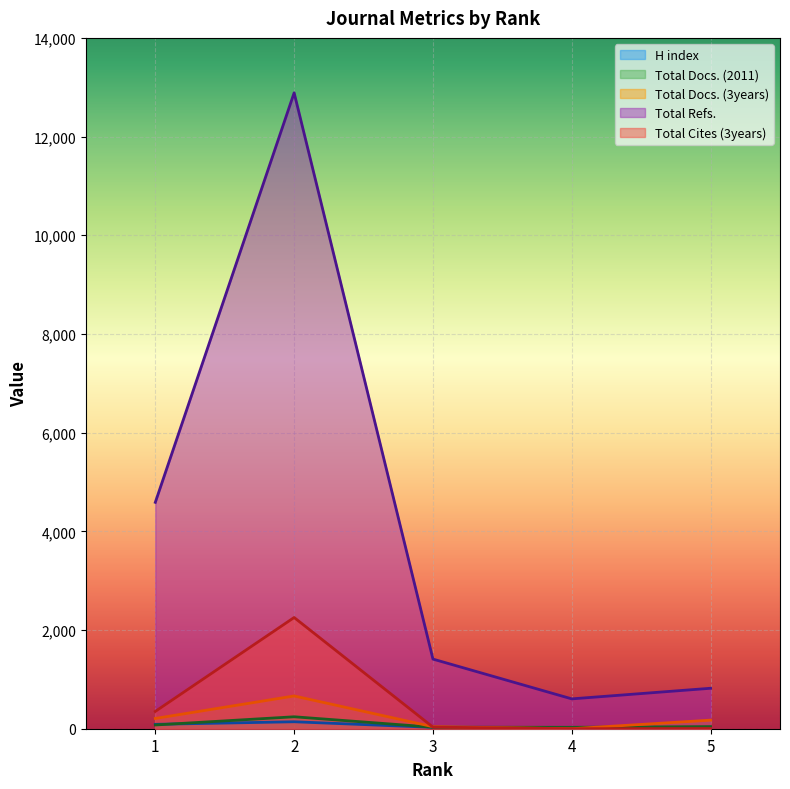

Does the chart display data point markers on the line(s)?

No